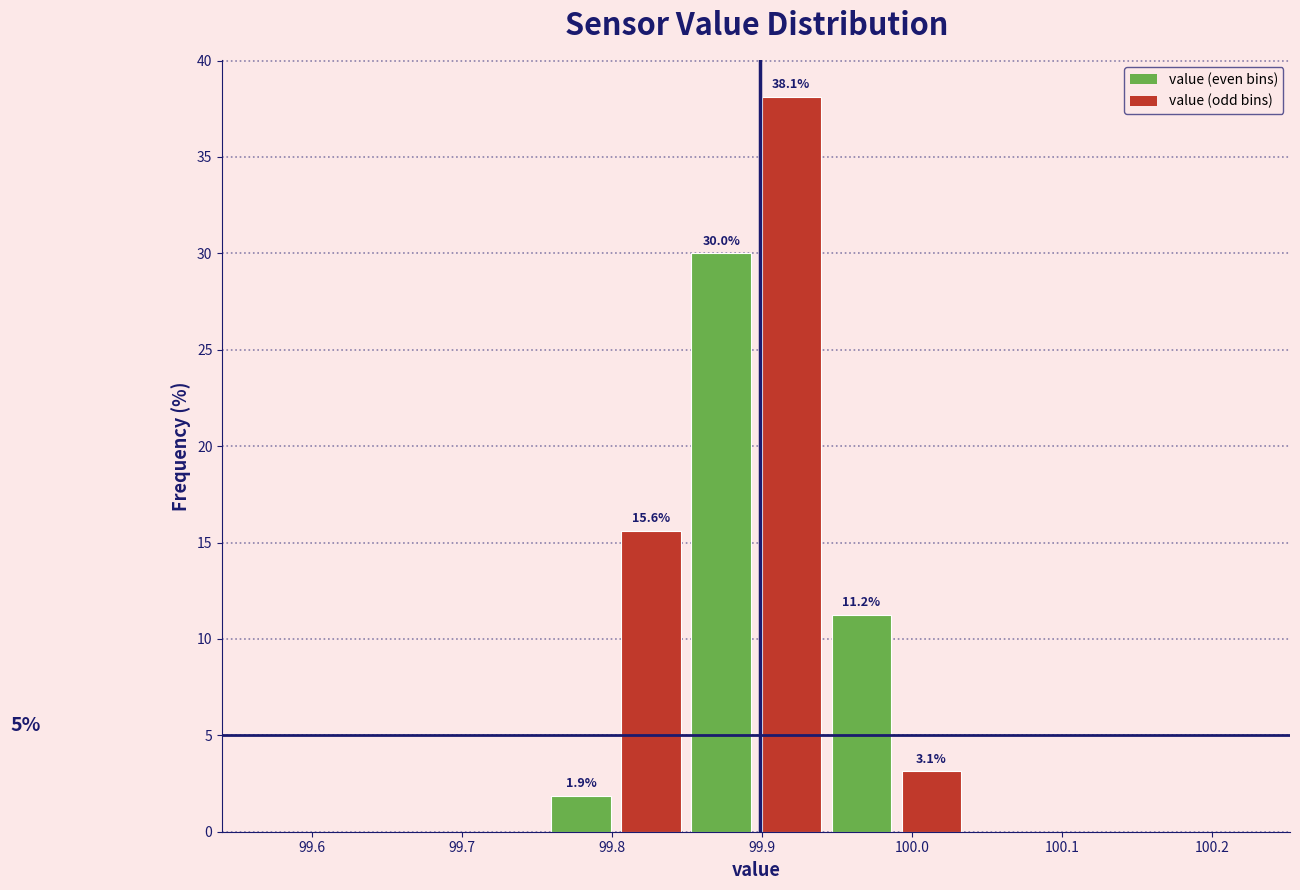

Which range on the x-axis has the tallest bar?

99.90 to 99.94